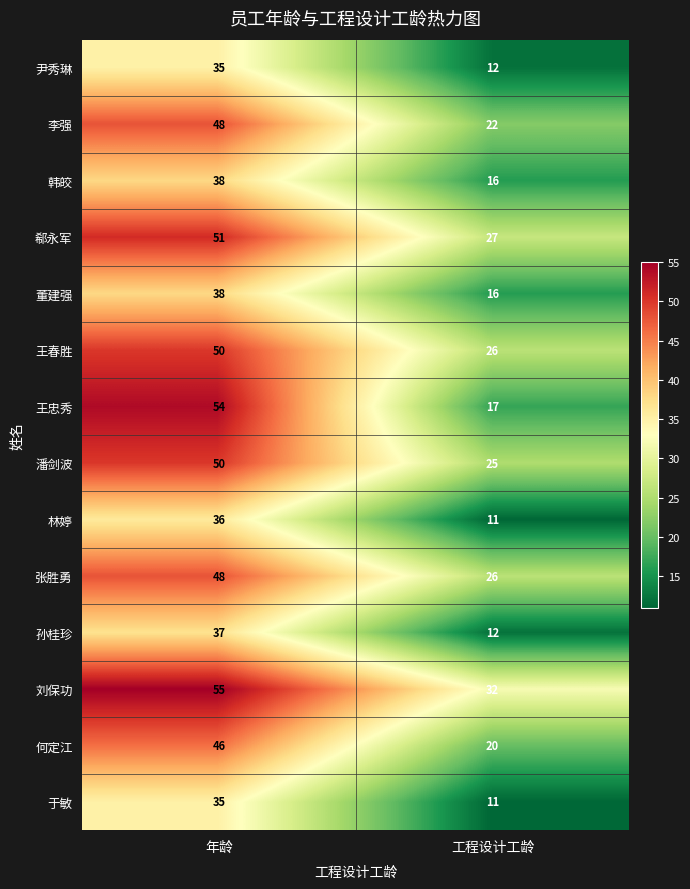

Read the 于敏 value at 年龄, to the nearest 5.

35